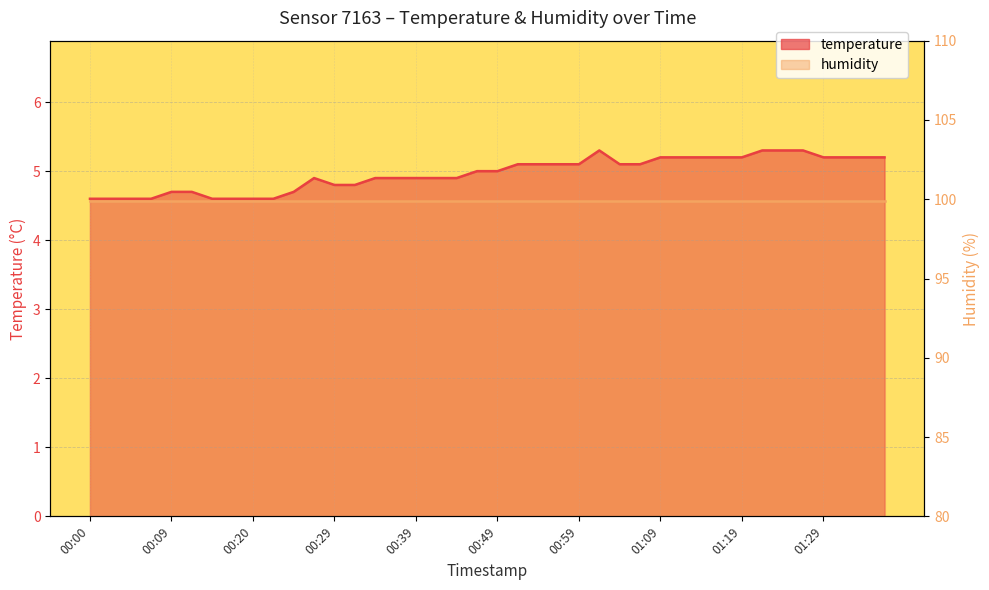

Reading left to right, extract all data points from this chart.

00:00=4.6	00:02=4.6	00:05=4.6	00:07=4.6	00:09=4.7	00:12=4.7	00:15=4.6	00:17=4.6	00:20=4.6	00:22=4.6	00:24=4.7	00:27=4.9	00:29=4.8	00:32=4.8	00:34=4.9	00:37=4.9	00:39=4.9	00:42=4.9	00:44=4.9	00:47=5.0	00:49=5.0	00:52=5.1	00:54=5.1	00:57=5.1	00:59=5.1	01:02=5.3	01:04=5.1	01:07=5.1	01:09=5.2	01:11=5.2	01:14=5.2	01:17=5.2	01:19=5.2	01:22=5.3	01:24=5.3	01:27=5.3	01:29=5.2	01:31=5.2	01:34=5.2	01:36=5.2